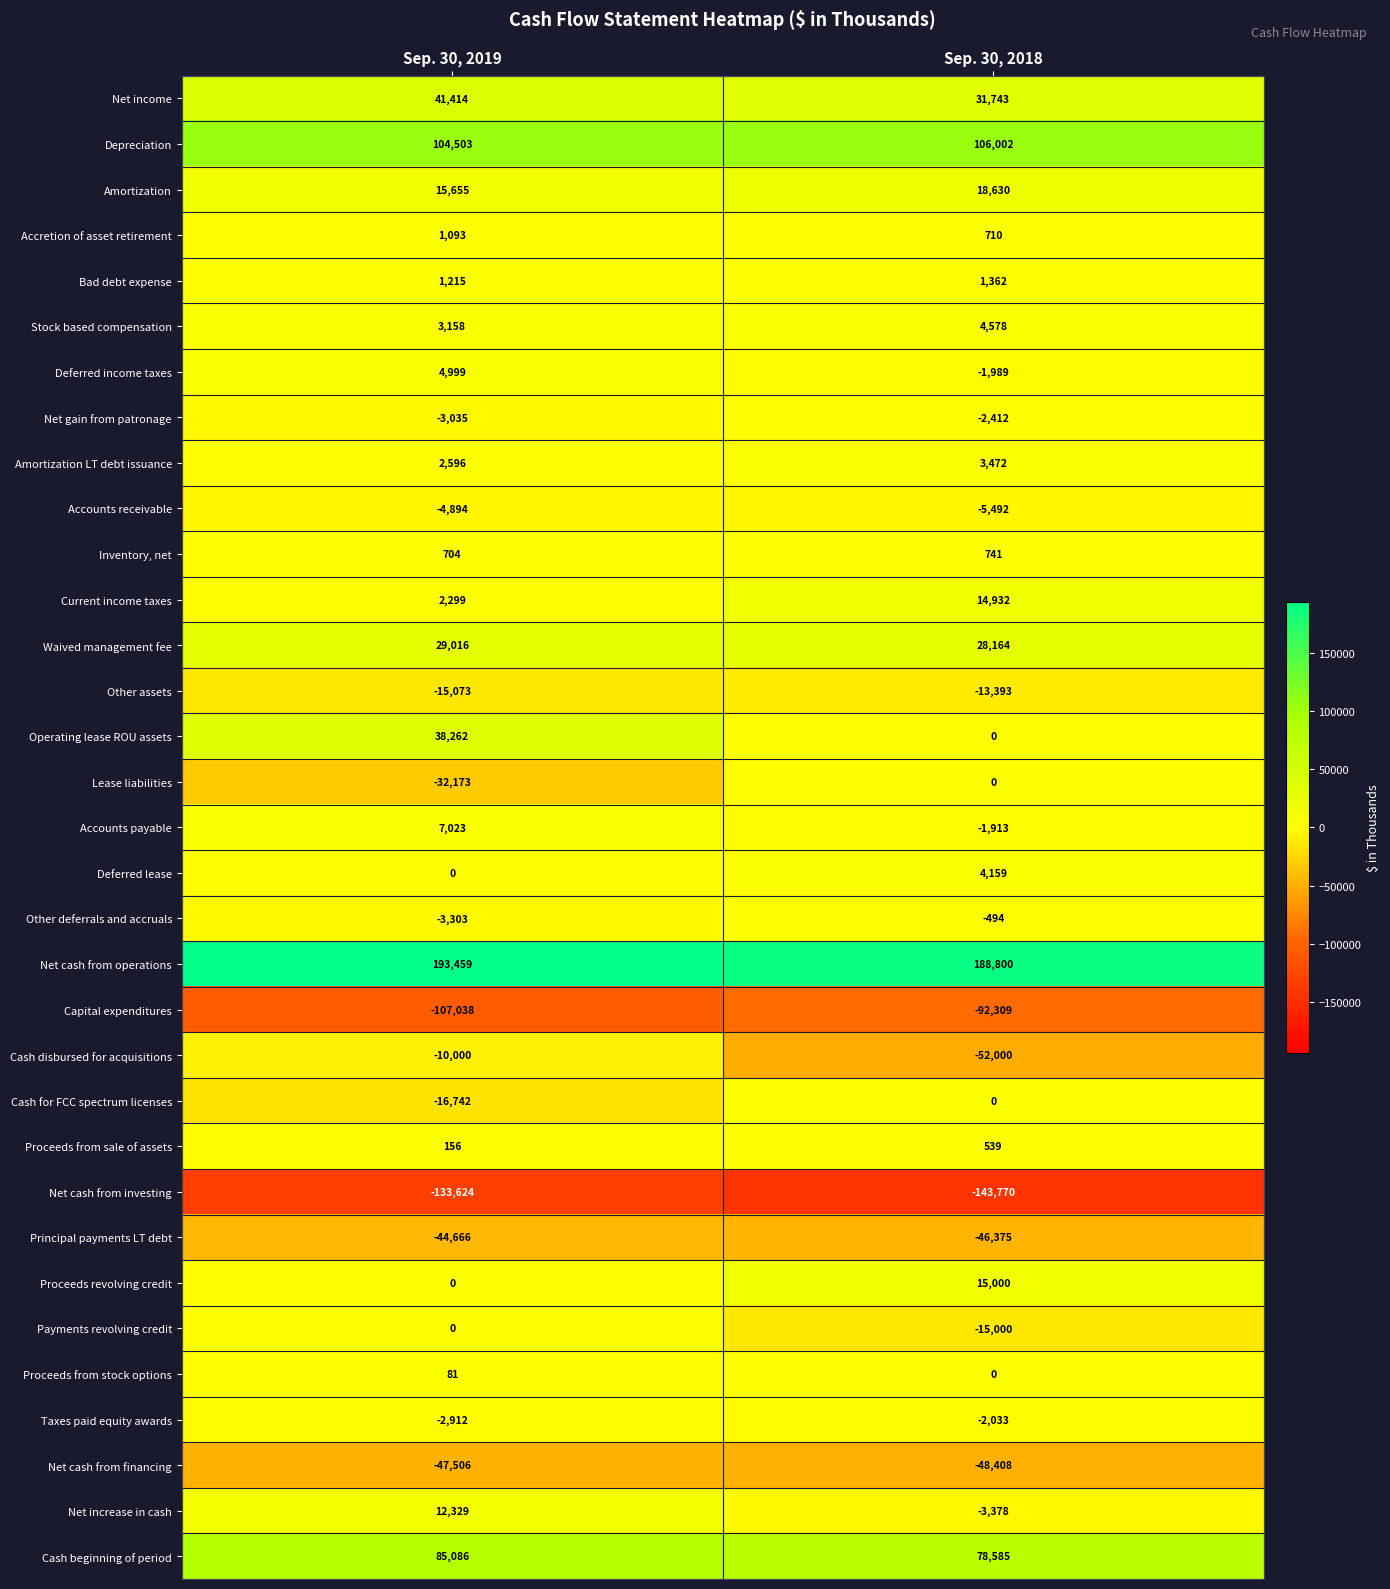

Rank the categories by Taxes paid equity awards value from lowest to highest.

Sep. 30, 2019, Sep. 30, 2018